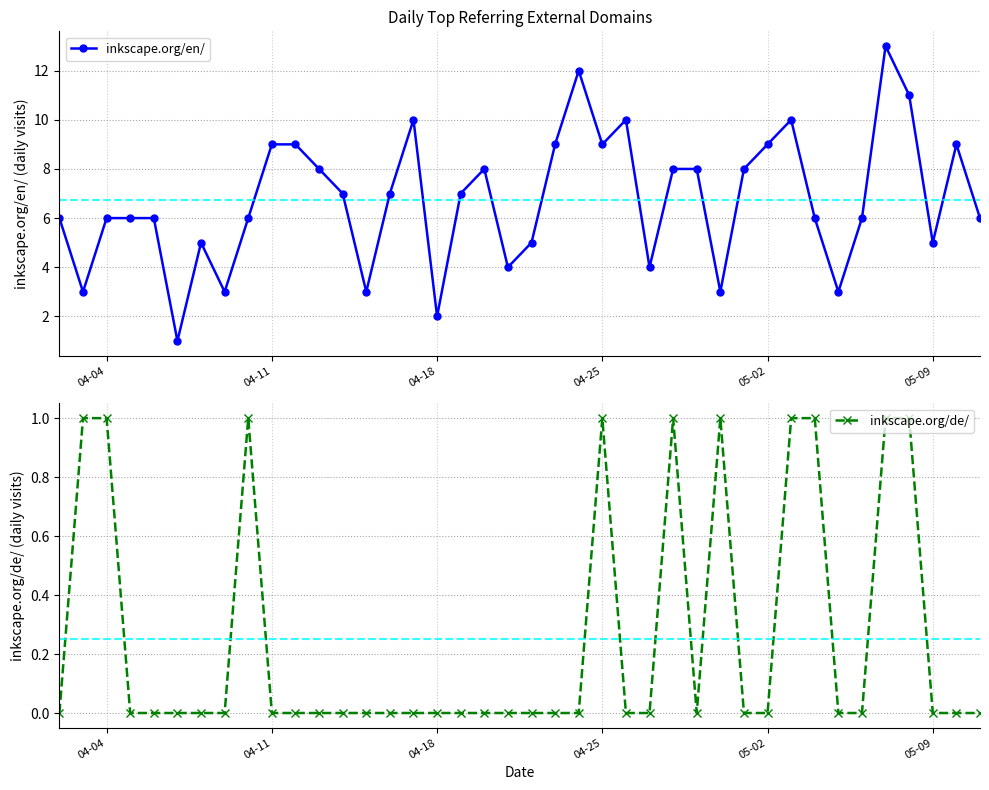

True or false: inkscape.org/en/ has more than 0 interior local peaks.

True